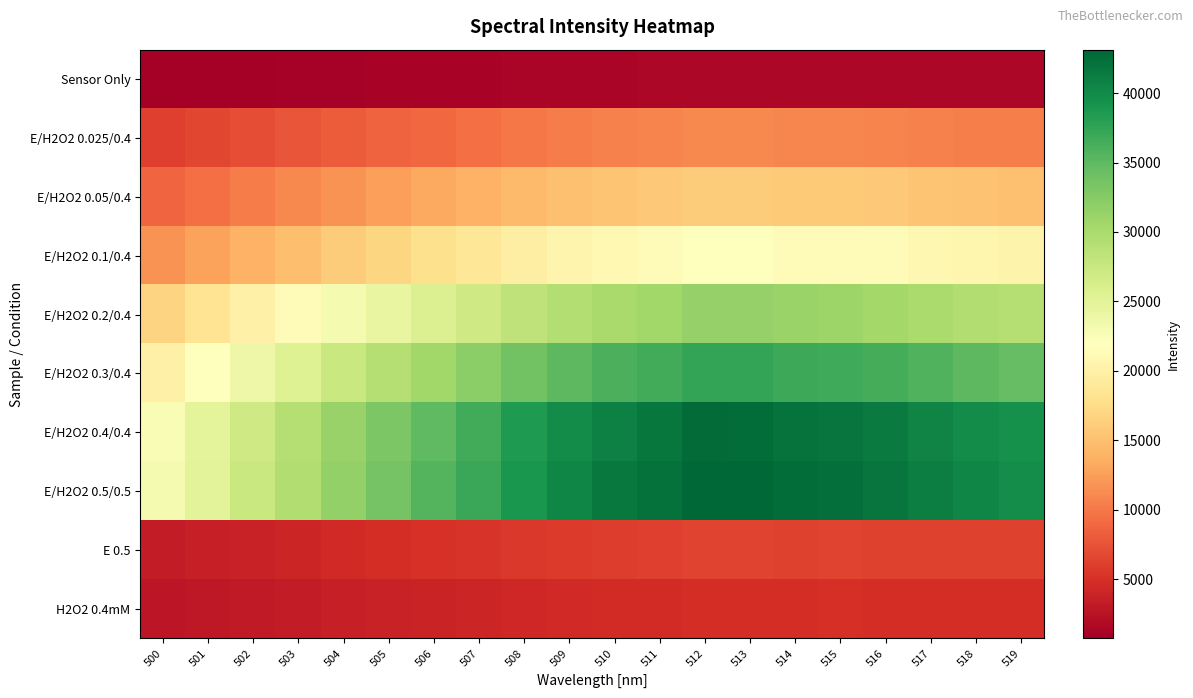

Which has a higher value, 506 or 502?

506